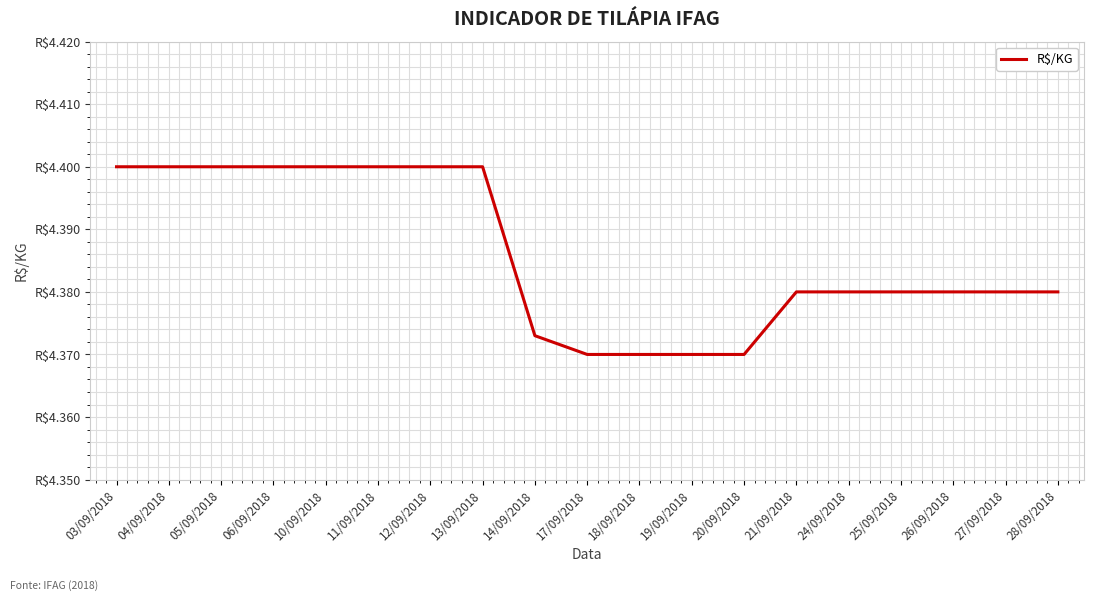

Does the chart have visible grid lines?

Yes